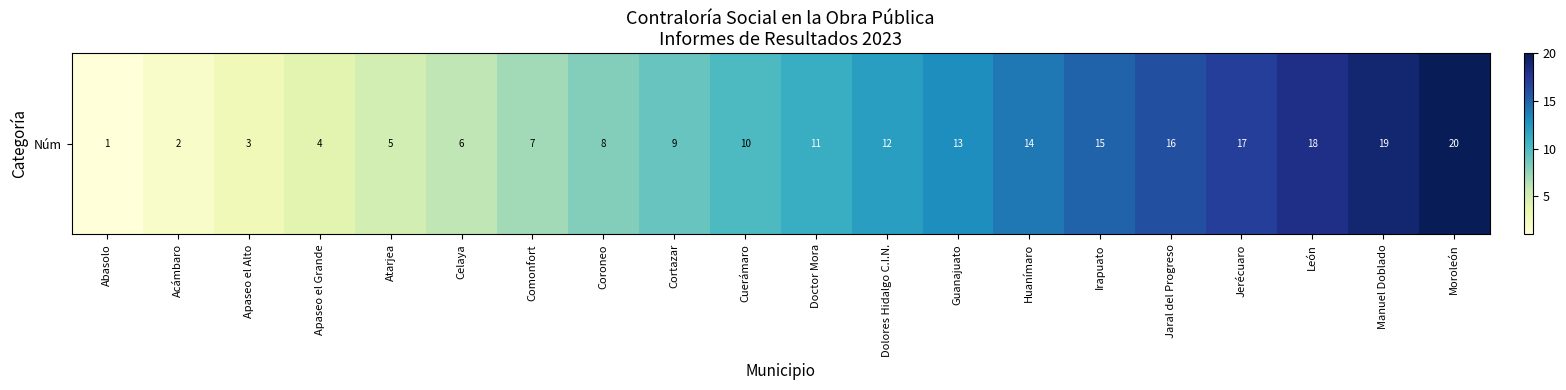

What is the change in value from Doctor Mora to Manuel Doblado?

+8